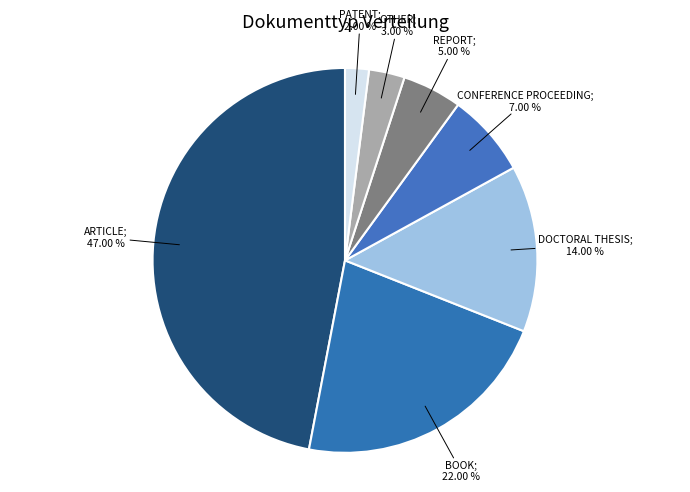

Is there any slice that represents more than half of the pie?

No